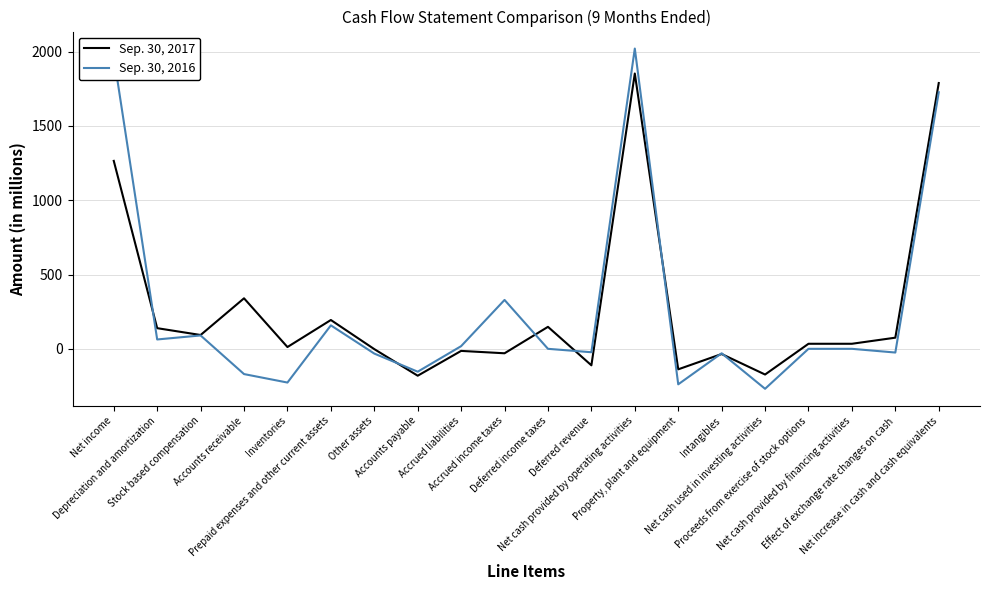

How many categories are shown in the chart?

20